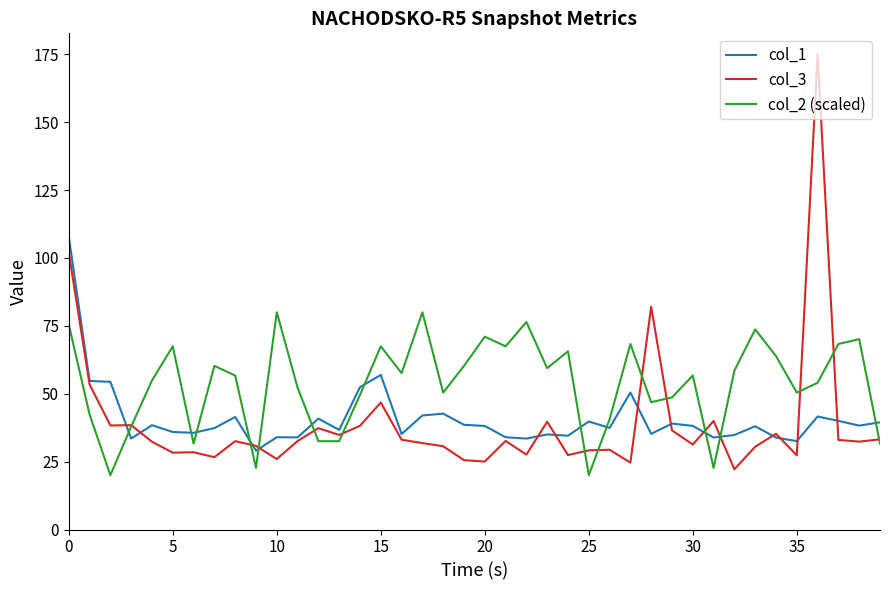

Which series has the largest range (max minus min)?

col_3